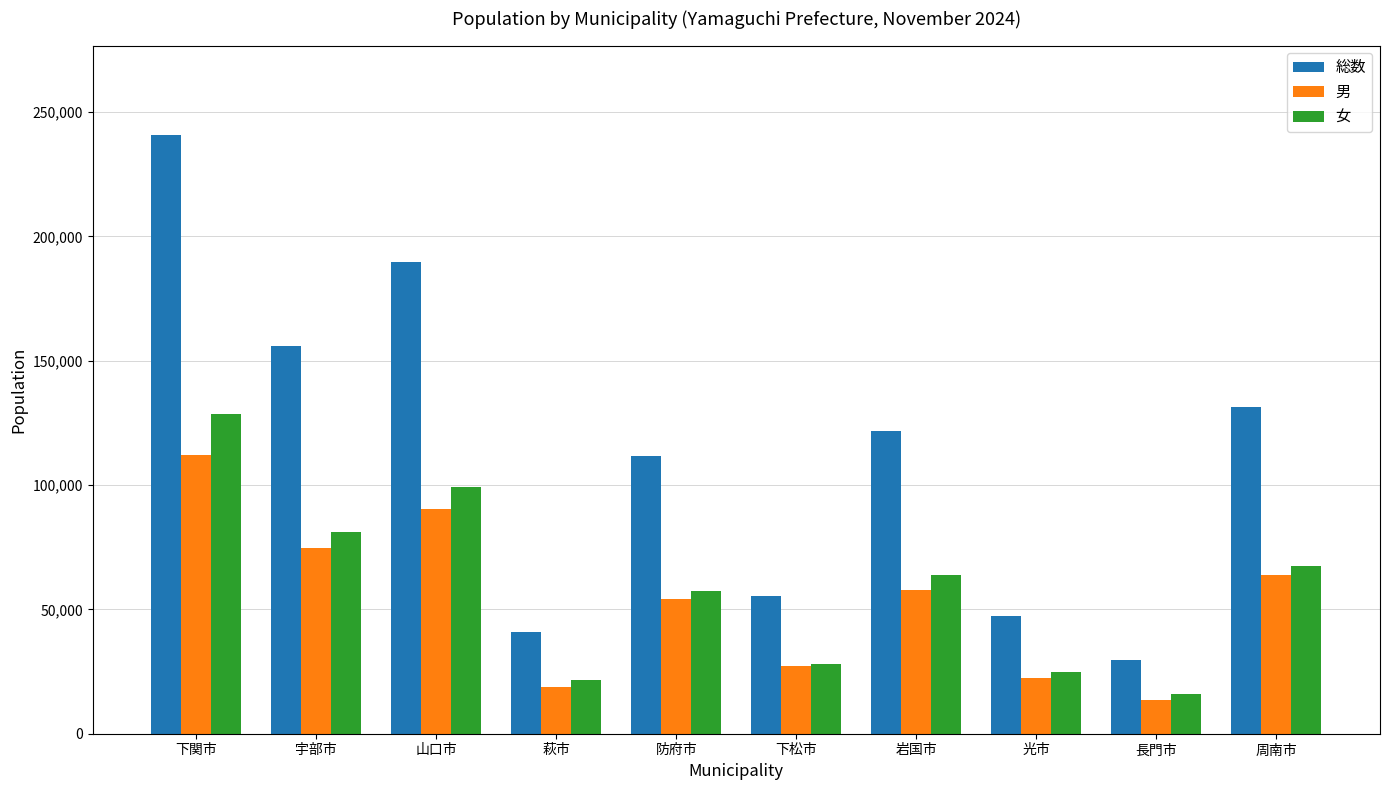

How many groups of bars are there?

10